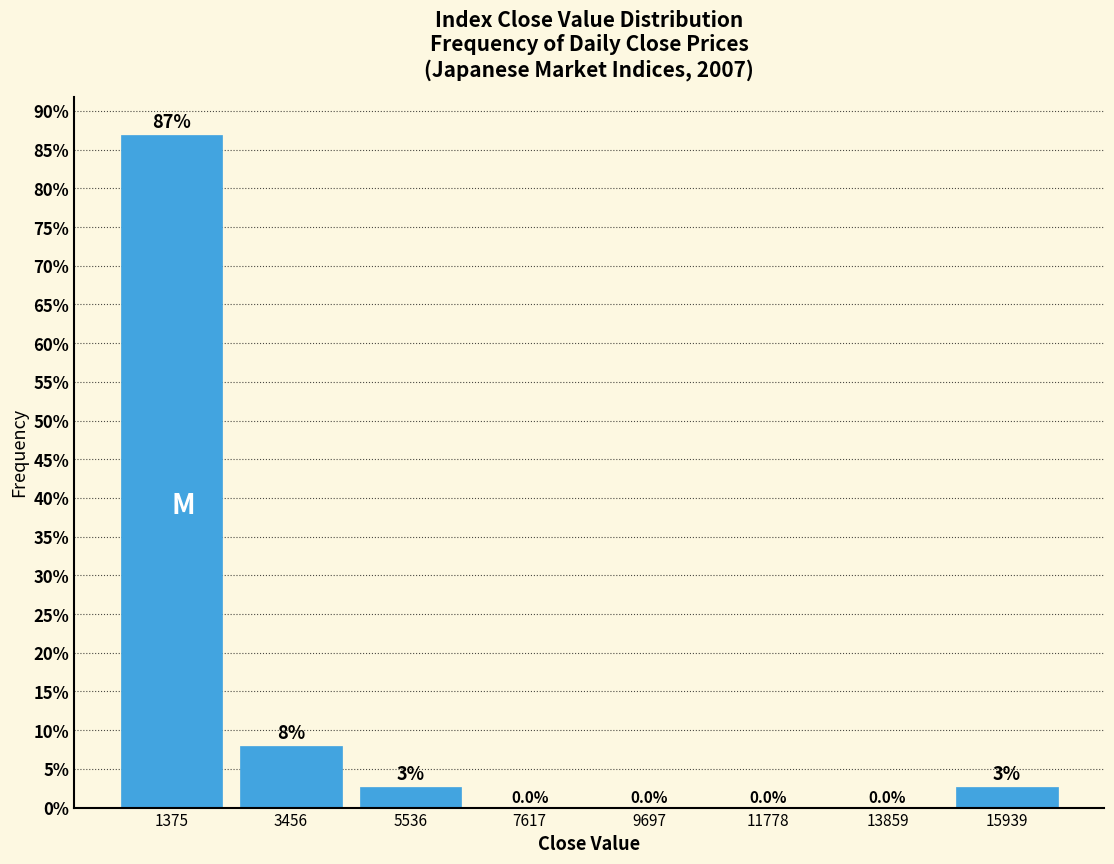

Which range on the x-axis has the tallest bar?

500 to 2500